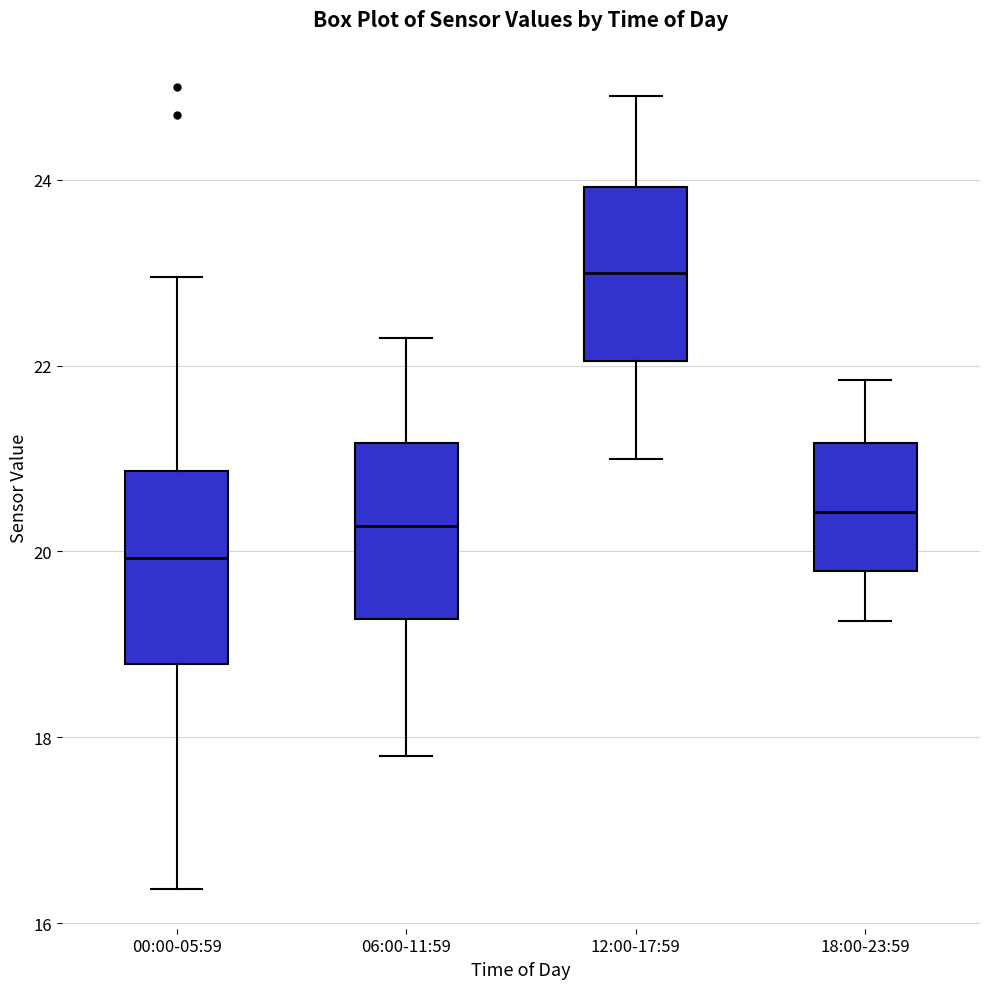

Reading left to right, transcribe this box plot: for each box, give where its median line is, the range the box spans, and where its two whiskers end, as read against the y-axis. The values are not printed on the chart, so give them approximately, as read against the axis.

00:00-05:59: median 20.0, box 18.8 to 20.8, whiskers 16.4 to 23.0
06:00-11:59: median 20.2, box 19.2 to 21.2, whiskers 17.8 to 22.4
12:00-17:59: median 23.0, box 22.0 to 24.0, whiskers 21.0 to 25.0
18:00-23:59: median 20.4, box 19.8 to 21.2, whiskers 19.2 to 21.8